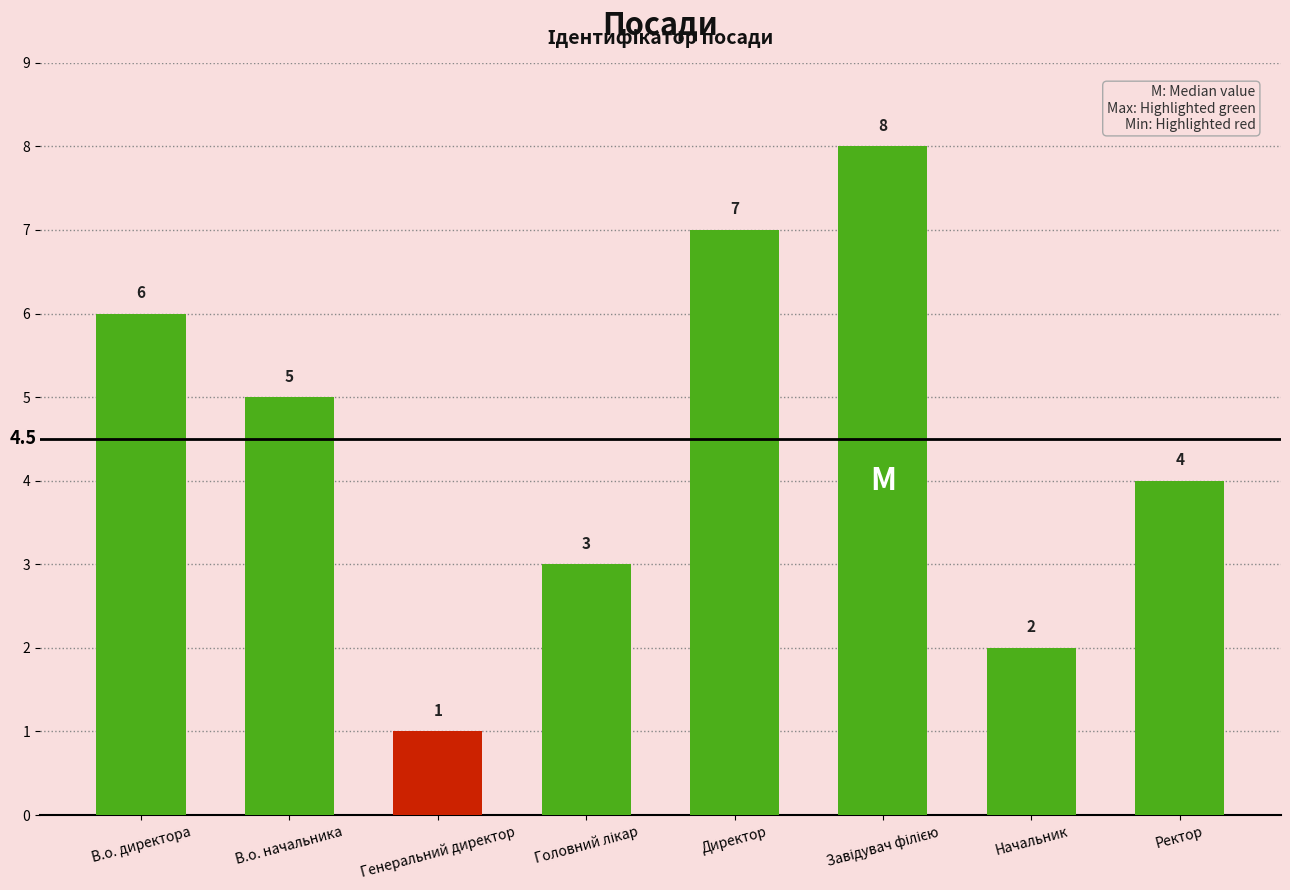

The value at Директор is 11. True or false?

False